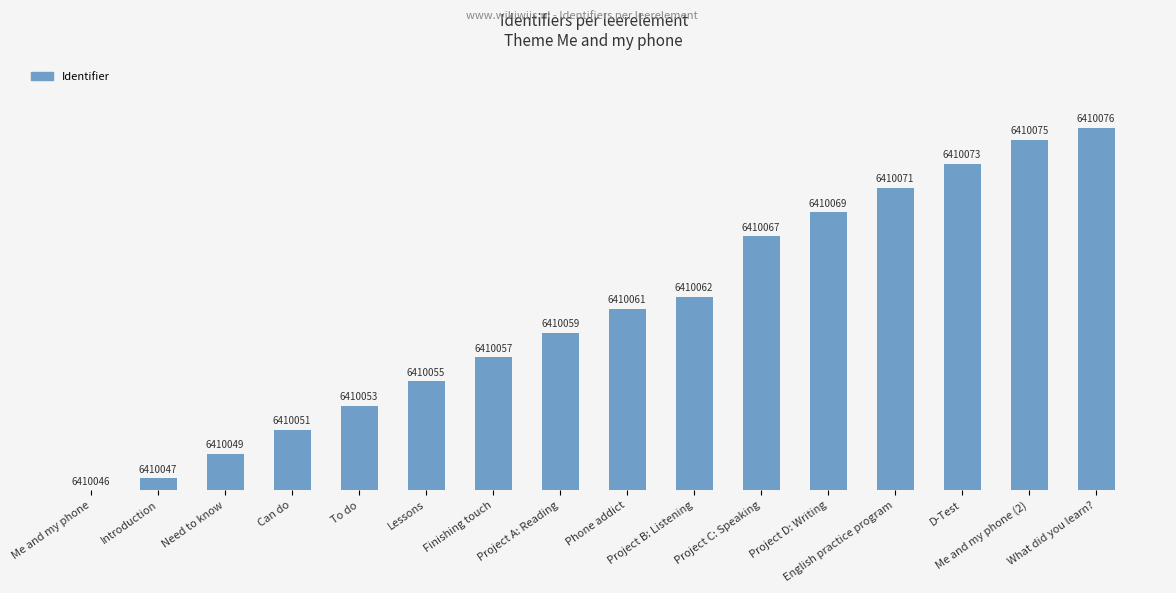

Rank the categories by value from lowest to highest.

Me and my phone, Introduction, Need to know, Can do, To do, Lessons, Finishing touch, Project A: Reading, Phone addict, Project B: Listening, Project C: Speaking, Project D: Writing, English practice program, D-Test, Me and my phone (2), What did you learn?